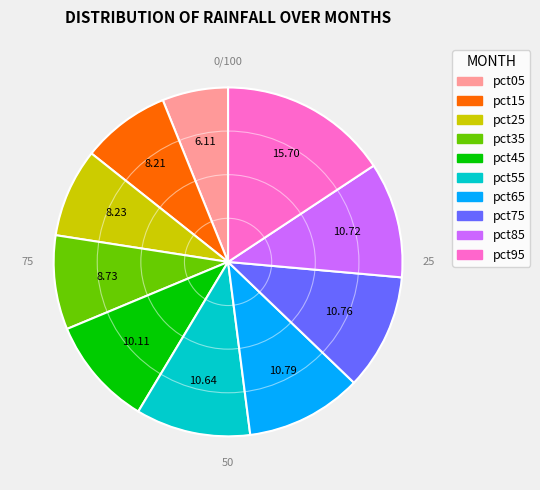

Is pct35 the majority of the pie?

No